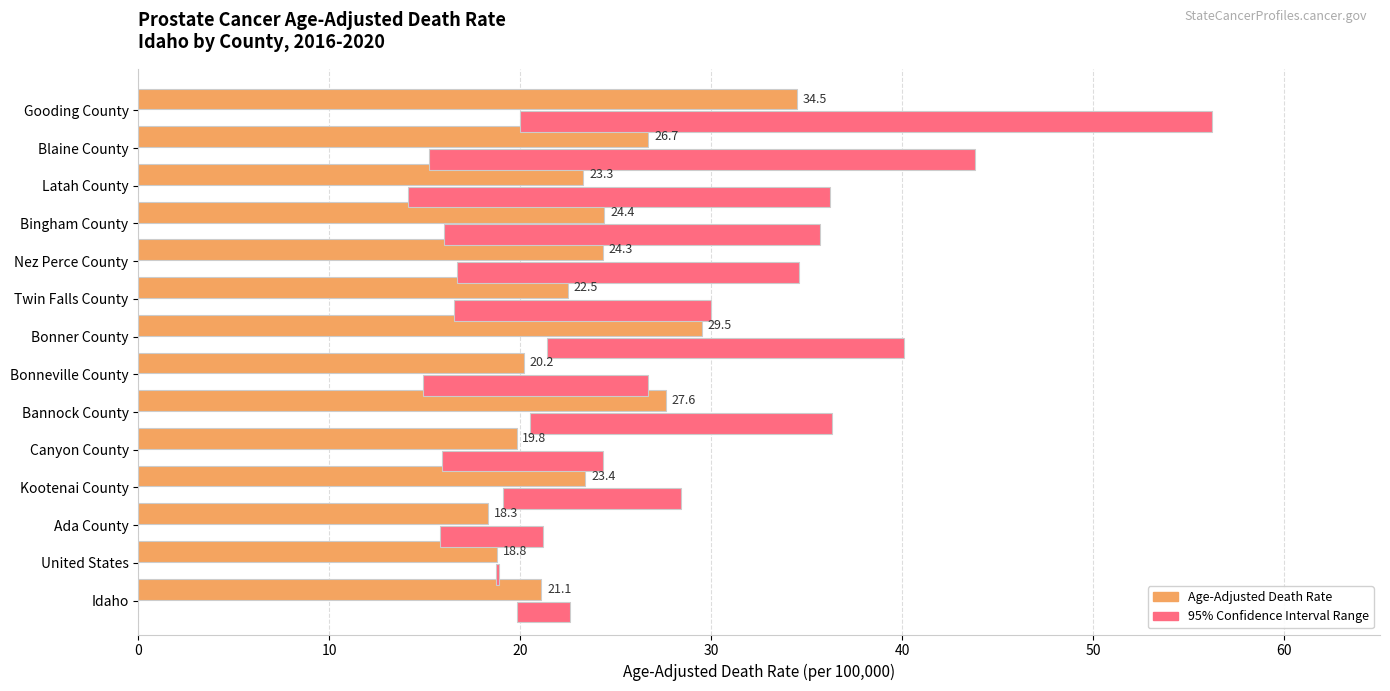

What is the difference between the maximum and second lowest values in the Age-Adjusted Death Rate series?

15.7